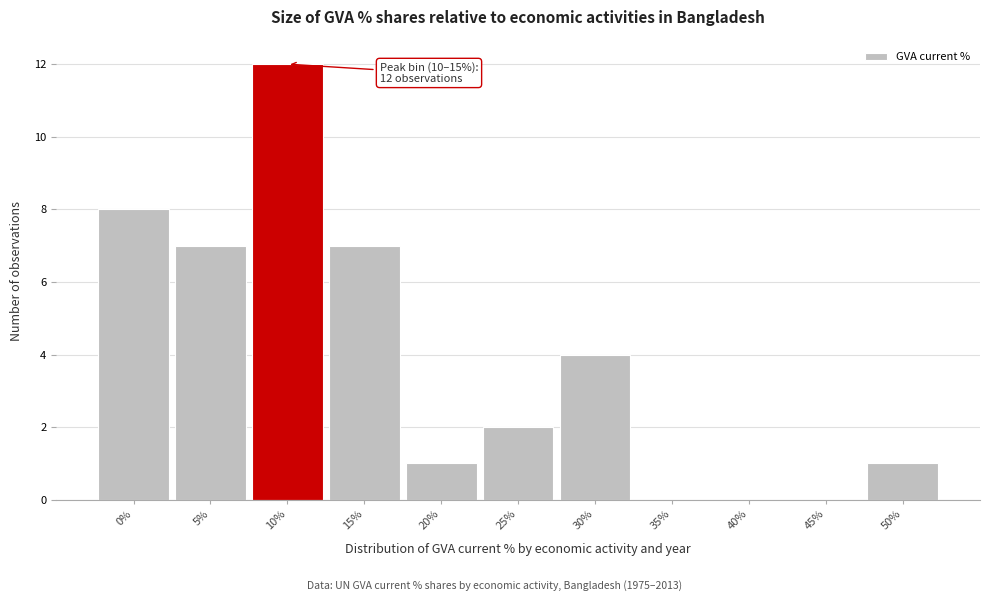

Reading left to right, extract all data points from this chart.

0%=8	5%=7	10%=12	15%=7	20%=1	25%=2	30%=4	35%=0	40%=0	45%=0	50%=1